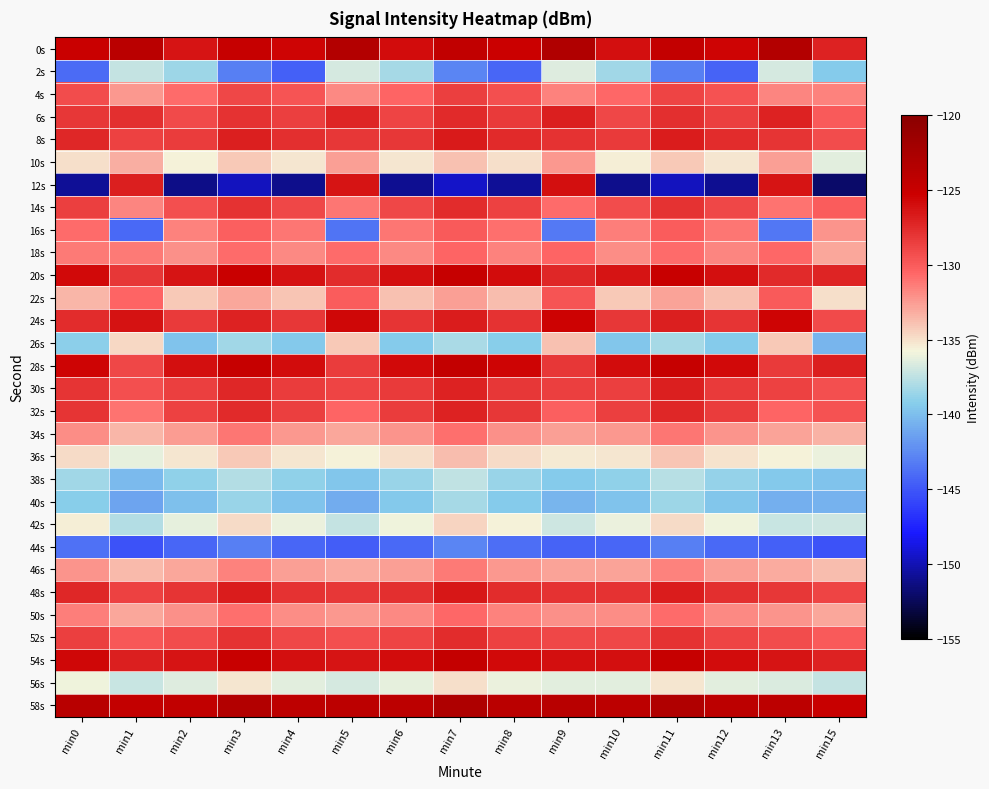

Reading left to right, list all the values displayed in this chart.

0s: min0=-125.2	min1=-123.9	min2=-126.3	min3=-124.8	min4=-125.6	min5=-123.4	min6=-126.0	min7=-124.5	min8=-125.3	min9=-123.1	min10=-126.1	min11=-124.6	min12=-125.5	min13=-123.3	min15=-127.0
2s: min0=-144.0	min1=-137.3	min2=-138.5	min3=-143.1	min4=-144.5	min5=-136.8	min6=-138.2	min7=-142.8	min8=-144.2	min9=-136.5	min10=-138.4	min11=-143.0	min12=-144.4	min13=-136.7	min15=-139.3
4s: min0=-129.2	min1=-132.3	min2=-130.7	min3=-128.9	min4=-129.6	min5=-131.8	min6=-130.4	min7=-128.6	min8=-129.3	min9=-131.5	min10=-130.6	min11=-128.8	min12=-129.5	min13=-131.7	min15=-131.5
6s: min0=-128.2	min1=-127.7	min2=-129.1	min3=-127.8	min4=-128.6	min5=-127.2	min6=-128.8	min7=-127.5	min8=-128.3	min9=-126.9	min10=-129.0	min11=-127.7	min12=-128.5	min13=-127.1	min15=-129.9
8s: min0=-127.3	min1=-128.7	min2=-128.4	min3=-126.9	min4=-127.7	min5=-128.1	min6=-128.1	min7=-126.6	min8=-127.4	min9=-127.8	min10=-128.3	min11=-126.8	min12=-127.6	min13=-128.0	min15=-129.2
10s: min0=-134.9	min1=-133.2	min2=-135.6	min3=-134.2	min4=-135.3	min5=-132.7	min6=-135.3	min7=-133.9	min8=-135.0	min9=-132.4	min10=-135.5	min11=-134.1	min12=-135.2	min13=-132.6	min15=-136.4
12s: min0=-150.8	min1=-126.9	min2=-151.2	min3=-149.8	min4=-151.1	min5=-126.4	min6=-150.9	min7=-149.5	min8=-150.8	min9=-126.1	min10=-151.1	min11=-149.7	min12=-151.0	min13=-126.3	min15=-152.0
14s: min0=-128.6	min1=-131.6	min2=-129.3	min3=-127.9	min4=-129.0	min5=-131.1	min6=-129.0	min7=-127.6	min8=-128.7	min9=-130.8	min10=-129.2	min11=-127.8	min12=-128.9	min13=-131.0	min15=-130.1
16s: min0=-130.8	min1=-144.1	min2=-131.5	min3=-130.2	min4=-131.2	min5=-143.6	min6=-131.2	min7=-129.9	min8=-130.9	min9=-143.3	min10=-131.4	min11=-130.1	min12=-131.1	min13=-143.5	min15=-132.3
18s: min0=-131.3	min1=-131.3	min2=-132.1	min3=-130.8	min4=-131.8	min5=-130.7	min6=-131.8	min7=-130.5	min8=-131.5	min9=-130.4	min10=-132.0	min11=-130.7	min12=-131.7	min13=-130.6	min15=-132.9
20s: min0=-125.8	min1=-128.1	min2=-126.4	min3=-125.1	min4=-126.2	min5=-127.6	min6=-126.1	min7=-124.8	min8=-125.9	min9=-127.3	min10=-126.3	min11=-125.0	min12=-126.1	min13=-127.5	min15=-127.2
22s: min0=-133.5	min1=-130.5	min2=-134.2	min3=-132.9	min4=-134.0	min5=-130.0	min6=-133.9	min7=-132.6	min8=-133.7	min9=-129.7	min10=-134.1	min11=-132.8	min12=-133.9	min13=-129.9	min15=-135.0
24s: min0=-127.6	min1=-126.2	min2=-128.3	min3=-127.0	min4=-128.1	min5=-125.7	min6=-128.0	min7=-126.7	min8=-127.8	min9=-125.4	min10=-128.2	min11=-126.9	min12=-128.0	min13=-125.6	min15=-129.1
26s: min0=-139.0	min1=-134.7	min2=-139.7	min3=-138.4	min4=-139.5	min5=-134.2	min6=-139.4	min7=-138.1	min8=-139.2	min9=-133.9	min10=-139.6	min11=-138.3	min12=-139.4	min13=-134.1	min15=-140.5
28s: min0=-125.5	min1=-128.9	min2=-126.1	min3=-124.9	min4=-125.9	min5=-128.4	min6=-125.8	min7=-124.6	min8=-125.6	min9=-128.1	min10=-126.0	min11=-124.8	min12=-125.8	min13=-128.3	min15=-126.9
30s: min0=-127.9	min1=-129.3	min2=-128.6	min3=-127.3	min4=-128.4	min5=-128.8	min6=-128.3	min7=-127.0	min8=-128.1	min9=-128.5	min10=-128.5	min11=-126.9	min12=-128.3	min13=-128.7	min15=-129.4
32s: min0=-128.0	min1=-131.0	min2=-128.7	min3=-127.4	min4=-128.5	min5=-130.5	min6=-128.4	min7=-127.1	min8=-128.2	min9=-130.2	min10=-128.6	min11=-127.3	min12=-128.4	min13=-130.4	min15=-129.5
34s: min0=-131.9	min1=-133.4	min2=-132.5	min3=-131.2	min4=-132.4	min5=-132.9	min6=-132.2	min7=-130.9	min8=-132.1	min9=-132.6	min10=-132.4	min11=-131.1	min12=-132.3	min13=-132.8	min15=-133.3
36s: min0=-134.8	min1=-136.2	min2=-135.3	min3=-134.1	min4=-135.2	min5=-135.7	min6=-135.0	min7=-133.8	min8=-134.9	min9=-135.4	min10=-135.2	min11=-134.0	min12=-135.1	min13=-135.6	min15=-136.1
38s: min0=-138.4	min1=-140.1	min2=-139.0	min3=-137.8	min4=-138.9	min5=-139.6	min6=-138.7	min7=-137.5	min8=-138.6	min9=-139.3	min10=-138.9	min11=-137.7	min12=-138.8	min13=-139.5	min15=-139.8
40s: min0=-139.2	min1=-141.3	min2=-139.9	min3=-138.6	min4=-139.7	min5=-140.8	min6=-139.5	min7=-138.3	min8=-139.4	min9=-140.5	min10=-139.7	min11=-138.5	min12=-139.6	min13=-140.7	min15=-140.6
42s: min0=-135.5	min1=-137.8	min2=-136.2	min3=-134.9	min4=-136.0	min5=-137.3	min6=-135.9	min7=-134.6	min8=-135.7	min9=-137.0	min10=-136.1	min11=-134.8	min12=-135.9	min13=-137.2	min15=-137.0
44s: min0=-143.7	min1=-145.2	min2=-144.3	min3=-143.1	min4=-144.2	min5=-144.7	min6=-144.1	min7=-142.8	min8=-143.9	min9=-144.4	min10=-144.3	min11=-143.0	min12=-144.1	min13=-144.6	min15=-145.2
46s: min0=-132.2	min1=-133.6	min2=-132.9	min3=-131.6	min4=-132.7	min5=-133.1	min6=-132.6	min7=-131.3	min8=-132.4	min9=-132.8	min10=-132.8	min11=-131.5	min12=-132.6	min13=-133.0	min15=-133.7
48s: min0=-127.4	min1=-128.7	min2=-128.0	min3=-126.8	min4=-127.9	min5=-128.2	min6=-127.7	min7=-126.5	min8=-127.6	min9=-127.9	min10=-127.9	min11=-126.7	min12=-127.7	min13=-128.1	min15=-128.8
50s: min0=-131.5	min1=-132.9	min2=-132.1	min3=-130.9	min4=-131.9	min5=-132.4	min6=-131.8	min7=-130.6	min8=-131.6	min9=-132.1	min10=-132.0	min11=-130.8	min12=-131.8	min13=-132.3	min15=-132.9
52s: min0=-128.5	min1=-129.8	min2=-129.2	min3=-127.9	min4=-129.0	min5=-129.3	min6=-128.8	min7=-127.6	min8=-128.7	min9=-129.0	min10=-129.0	min11=-127.8	min12=-128.8	min13=-129.2	min15=-129.9
54s: min0=-125.6	min1=-126.9	min2=-126.3	min3=-125.0	min4=-126.1	min5=-126.4	min6=-125.9	min7=-124.7	min8=-125.8	min9=-126.1	min10=-126.1	min11=-124.9	min12=-125.9	min13=-126.3	min15=-127.0
56s: min0=-135.9	min1=-137.2	min2=-136.5	min3=-135.3	min4=-136.4	min5=-136.7	min6=-136.2	min7=-135.0	min8=-136.1	min9=-136.4	min10=-136.4	min11=-135.2	min12=-136.3	min13=-136.6	min15=-137.3
58s: min0=-123.7	min1=-124.6	min2=-124.4	min3=-123.2	min4=-124.2	min5=-124.1	min6=-124.0	min7=-122.9	min8=-123.9	min9=-123.8	min10=-124.1	min11=-123.1	min12=-124.1	min13=-124.0	min15=-125.0